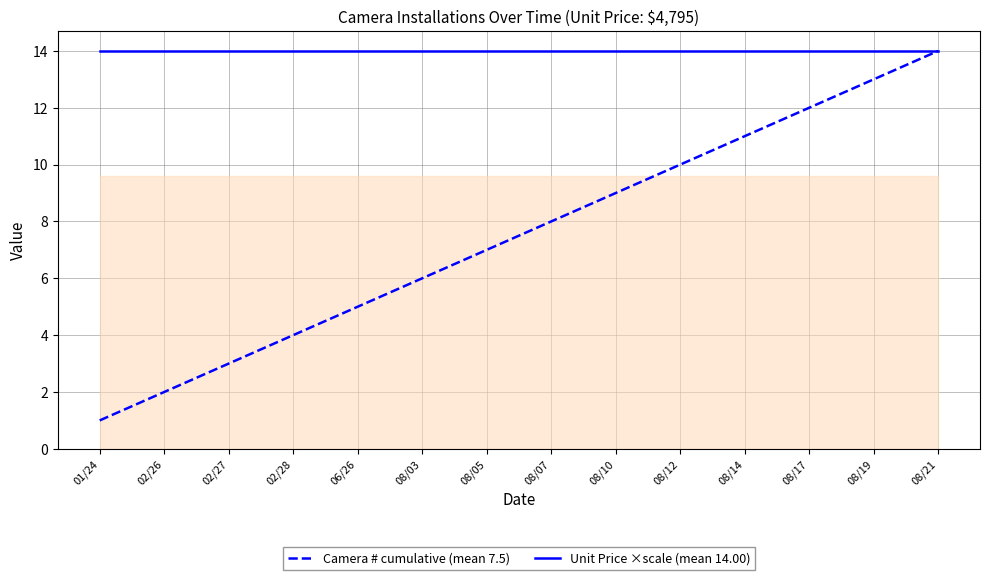

Count the number of data series in this chart.

2